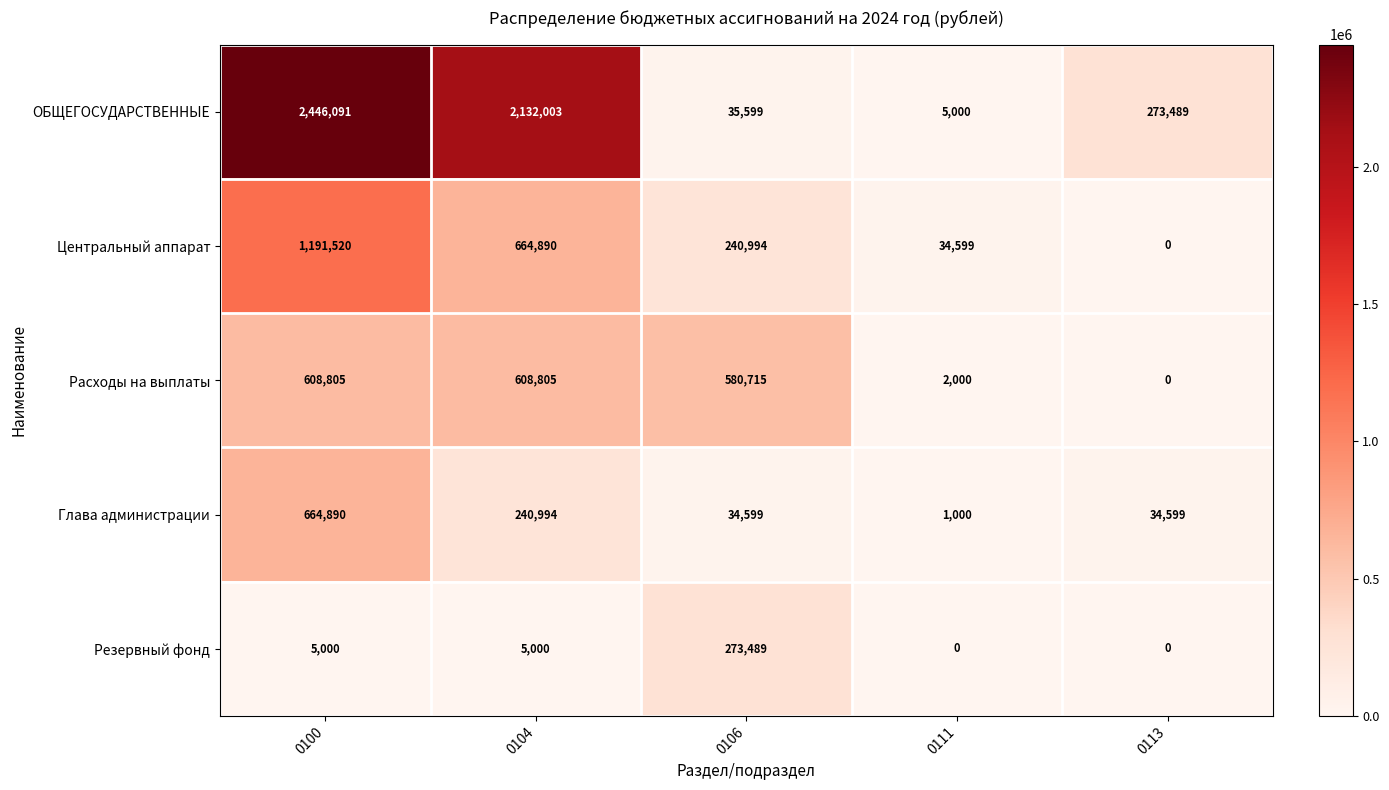

Which series has the largest range (max minus min)?

ОБЩЕГОСУДАРСТВЕННЫЕ